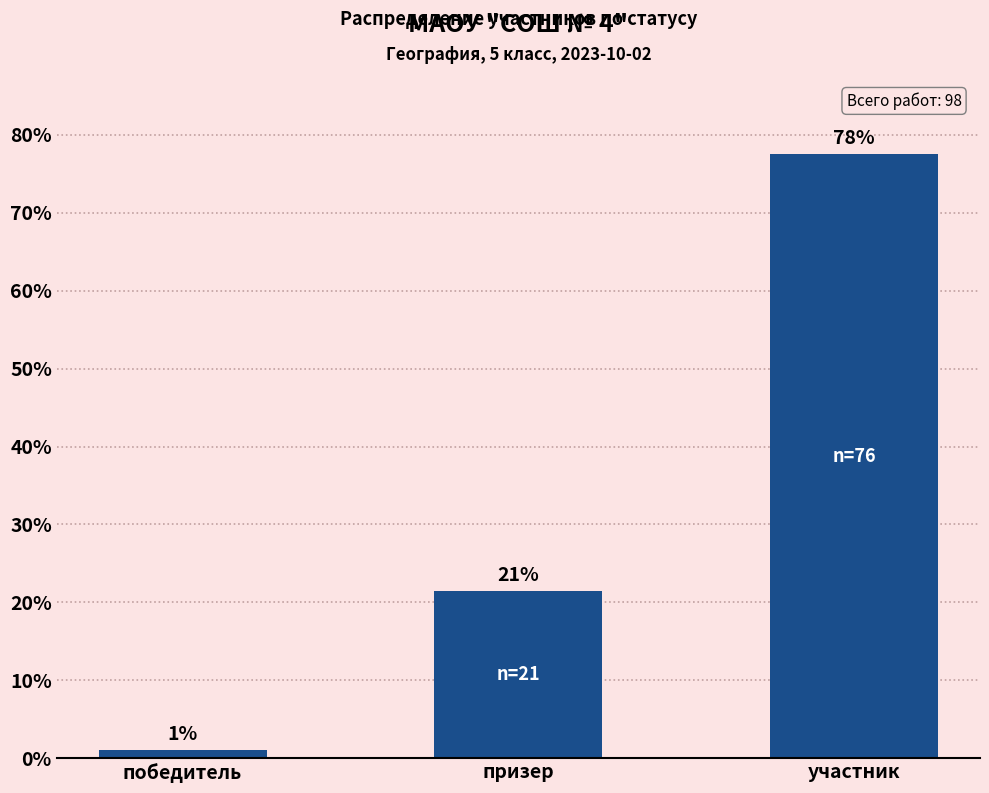

Are the bars horizontal?

No